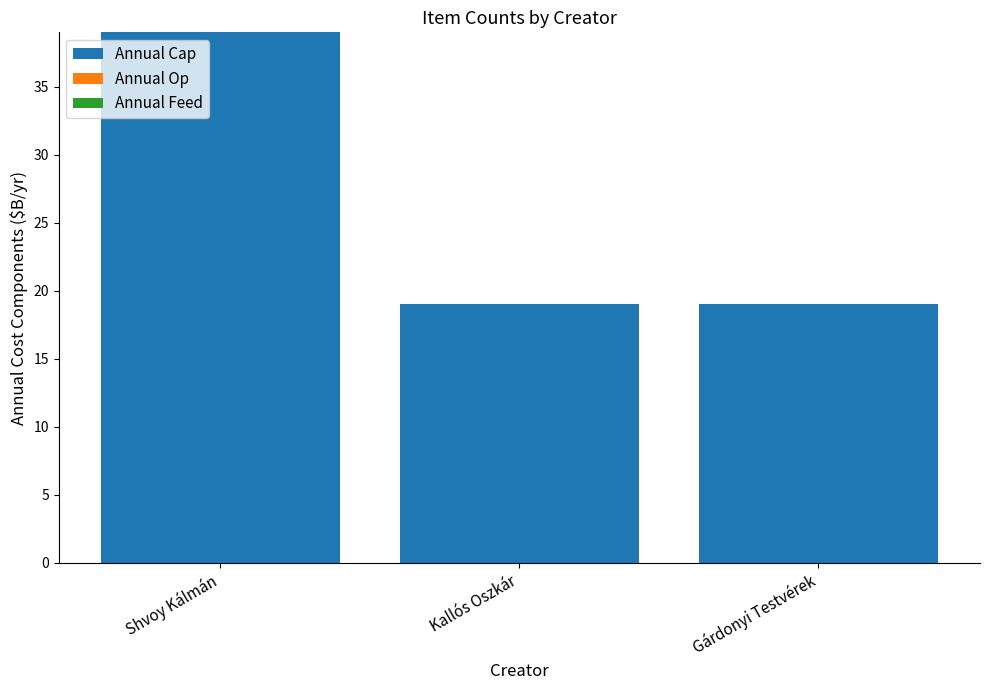

What position from the right is Shvoy Kálmán?

3